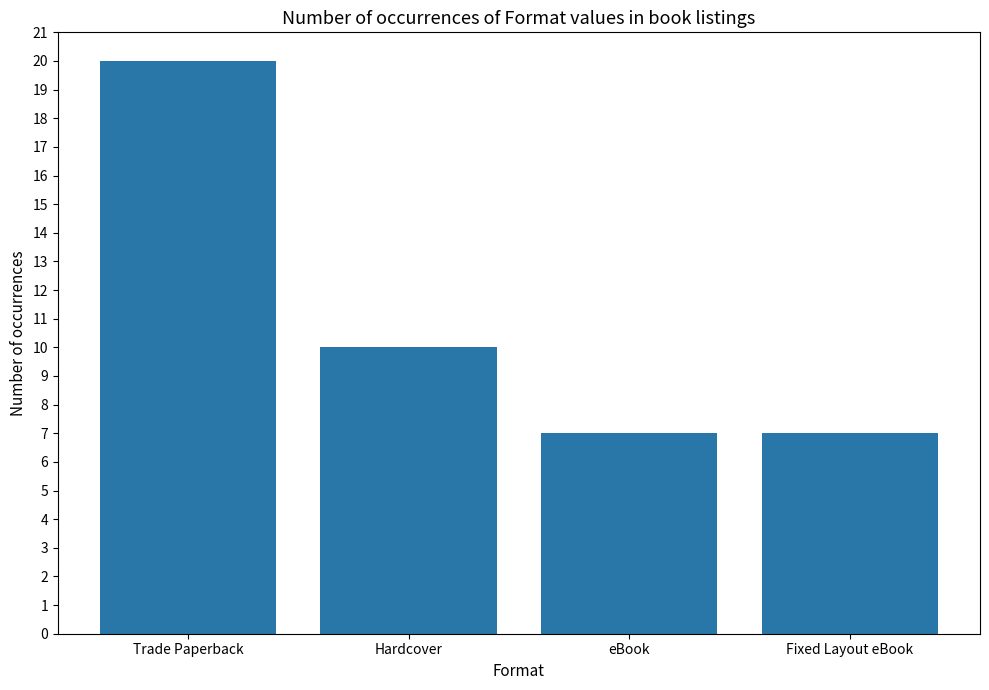

What is the label of the 1st bar from the left?

Trade Paperback